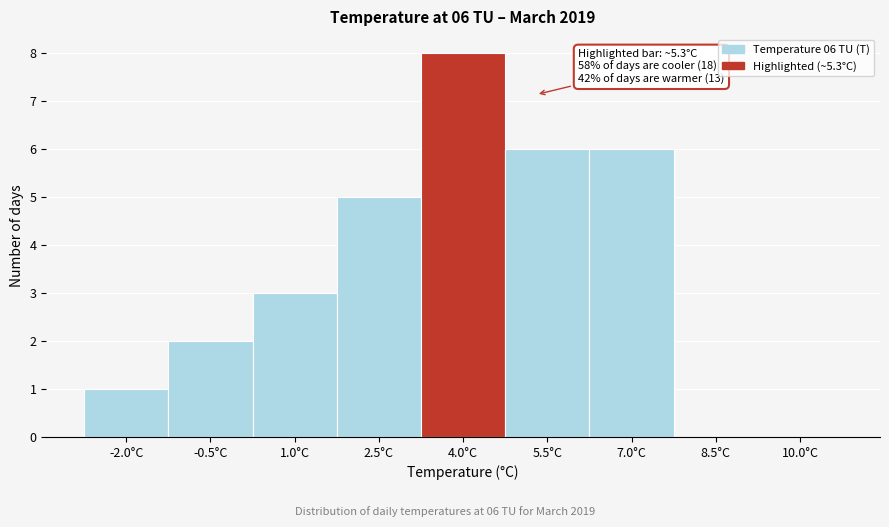

Reading left to right, transcribe all the data shown in this chart.

-2.0°C=1	-0.5°C=2	1.0°C=3	2.5°C=5	4.0°C=8	5.5°C=6	7.0°C=6	8.5°C=0	10.0°C=0